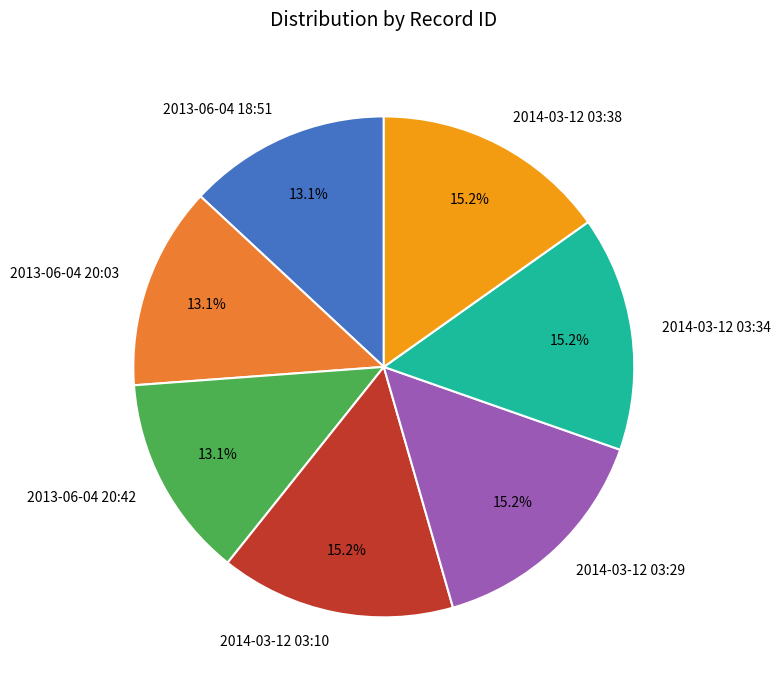

Is 2014-03-12 03:34 the majority of the pie?

No